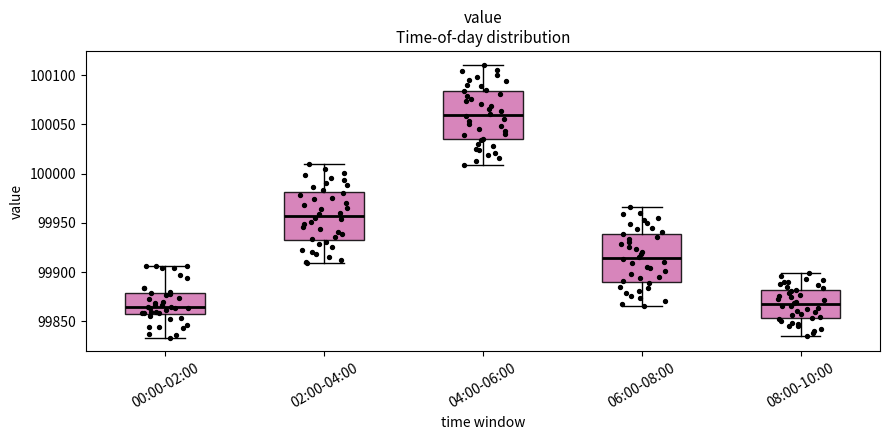

Reading left to right, transcribe this box plot: for each box, give where its median line is, the range the box spans, and where its two whiskers end, as read against the y-axis. The values are not printed on the chart, so give them approximately, as read against the axis.

00:00-02:00: median 99865, box 99860 to 99880, whiskers 99835 to 99905
02:00-04:00: median 99955, box 99935 to 99980, whiskers 99910 to 100010
04:00-06:00: median 100060, box 100035 to 100085, whiskers 100010 to 100110
06:00-08:00: median 99915, box 99890 to 99940, whiskers 99865 to 99965
08:00-10:00: median 99865, box 99855 to 99880, whiskers 99835 to 99900